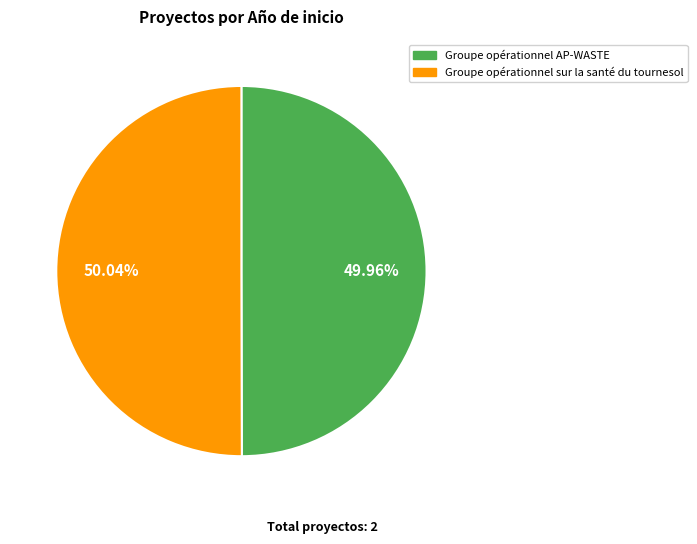

What is the ratio of the value at Groupe opérationnel sur la santé du tournesol to the value at Groupe opérationnel AP-WASTE?

1.0